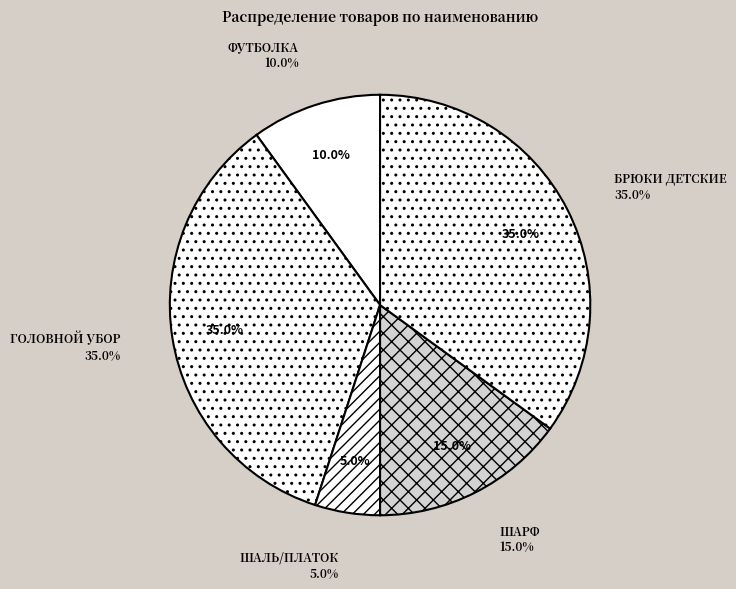

Rank the categories by value from highest to lowest.

ГОЛОВНОЙ УБОР, БРЮКИ ДЕТСКИЕ, ШАРФ, ФУТБОЛКА, ШАЛЬ/ПЛАТОК